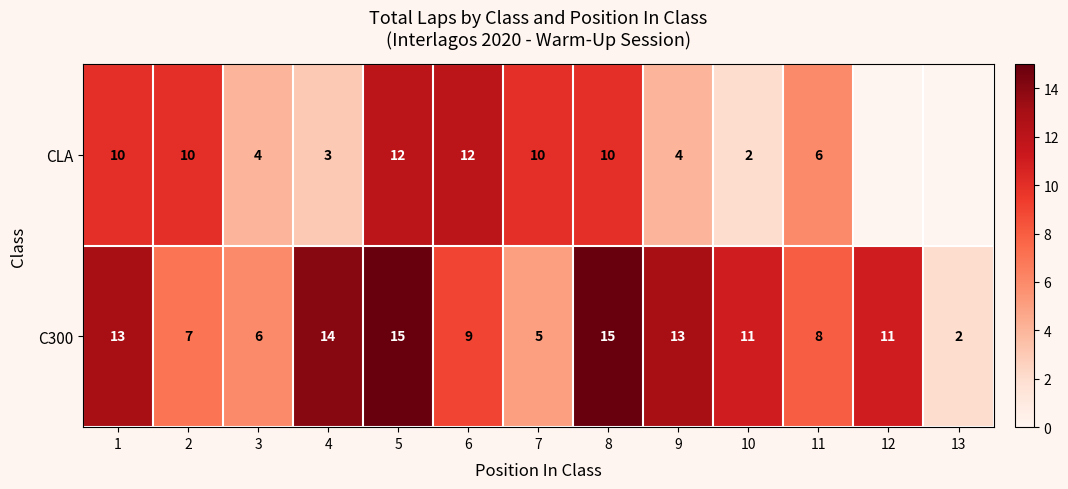

At which label is C300 closest to 8?

11